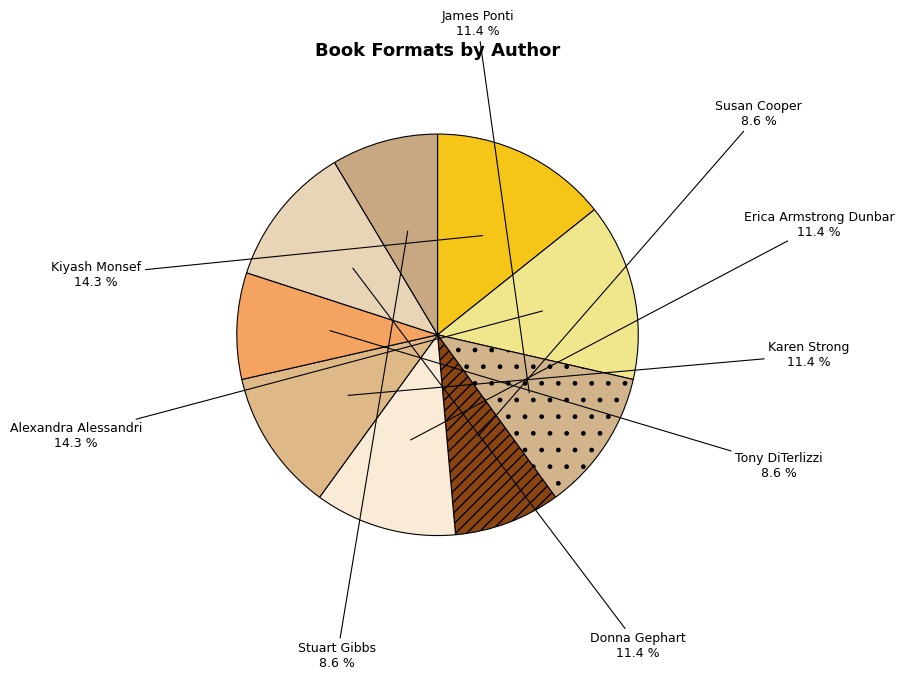

Count the number of slices in the pie.

9